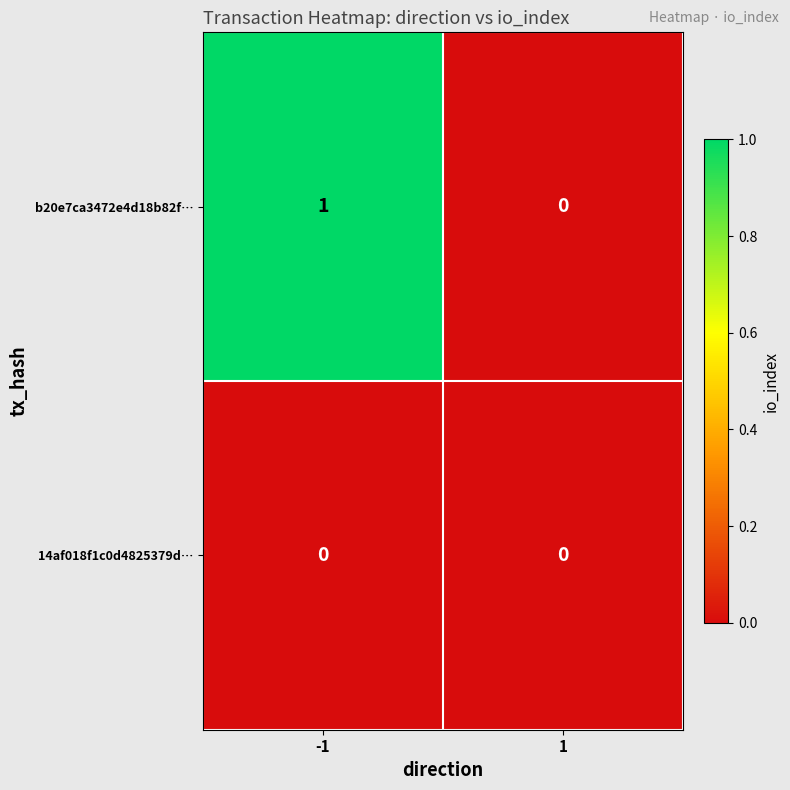

Rank the series by their maximum value, from highest to lowest.

b20e7ca3472e4d18b82f…, 14af018f1c0d4825379d…